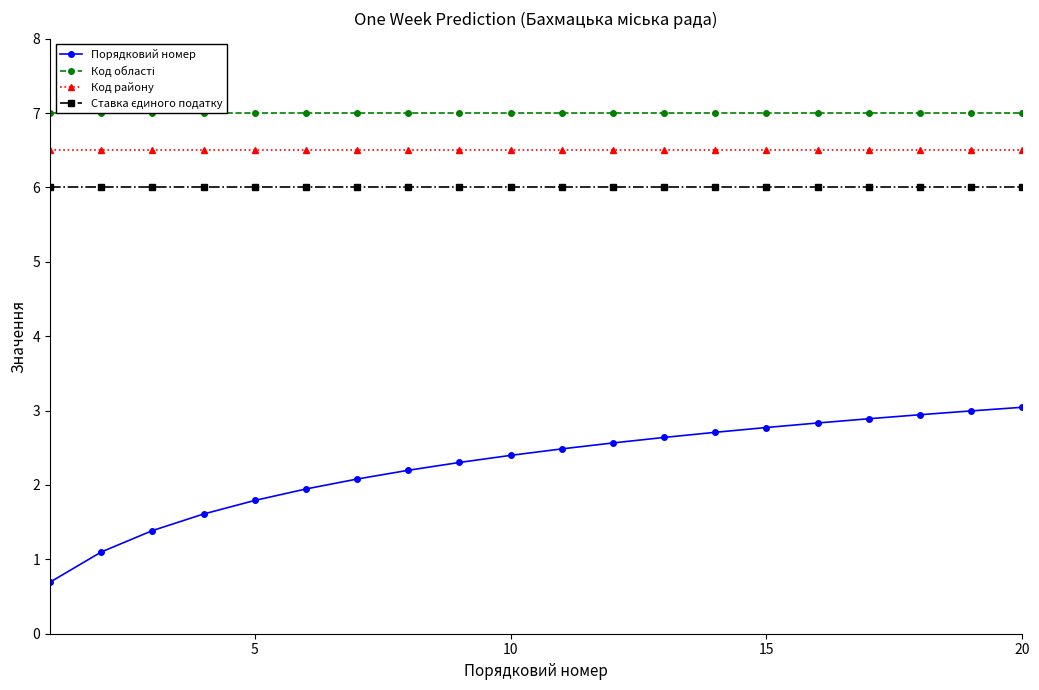

What is the highest value of the Порядковий номер series?

3.0